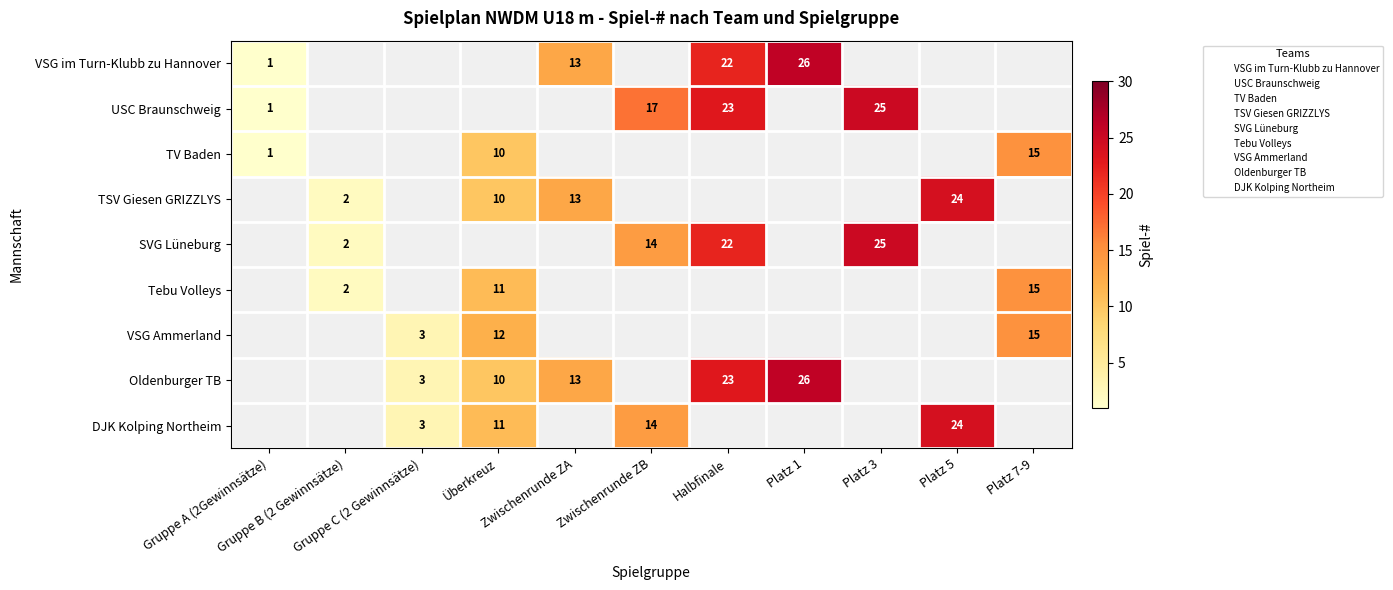

True or false: SVG Lüneburg has a value of 0 at Gruppe A (2Gewinnsätze).

True